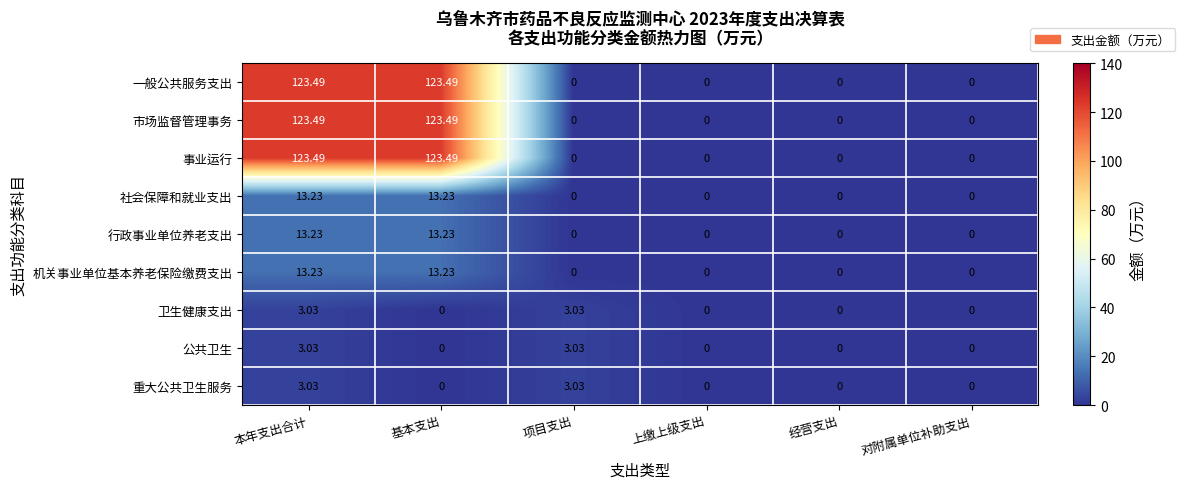

At which category is the sum across all series the highest?

本年支出合计